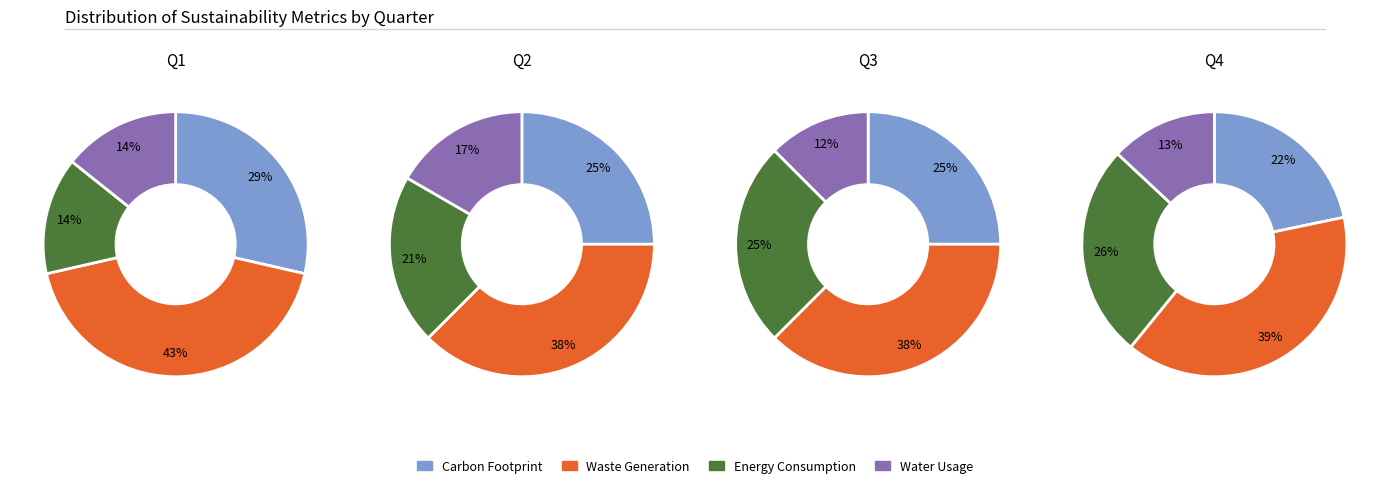

Count the number of slices in the pie.

4